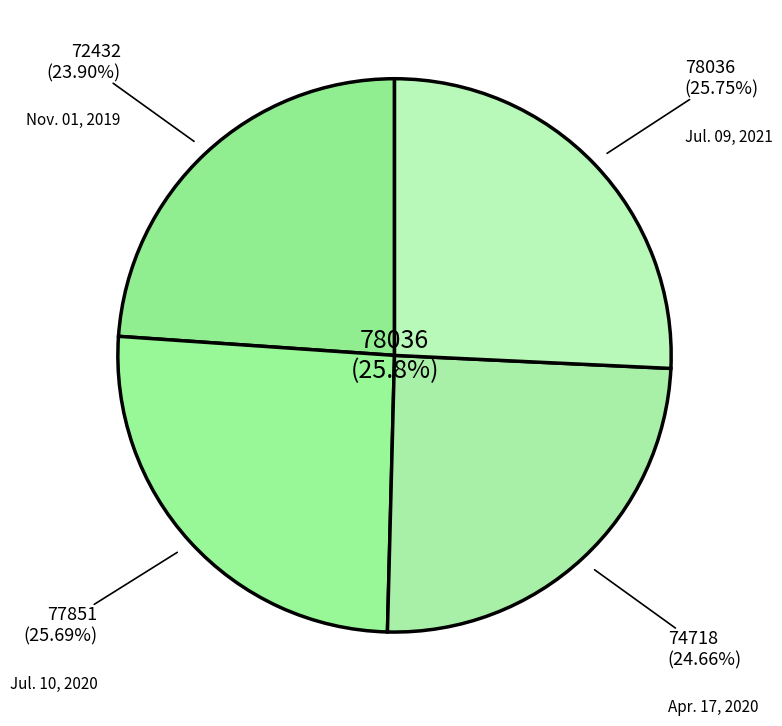

What percentage do Jul. 10, 2020 and Jul. 09, 2021 together represent?

51.4%